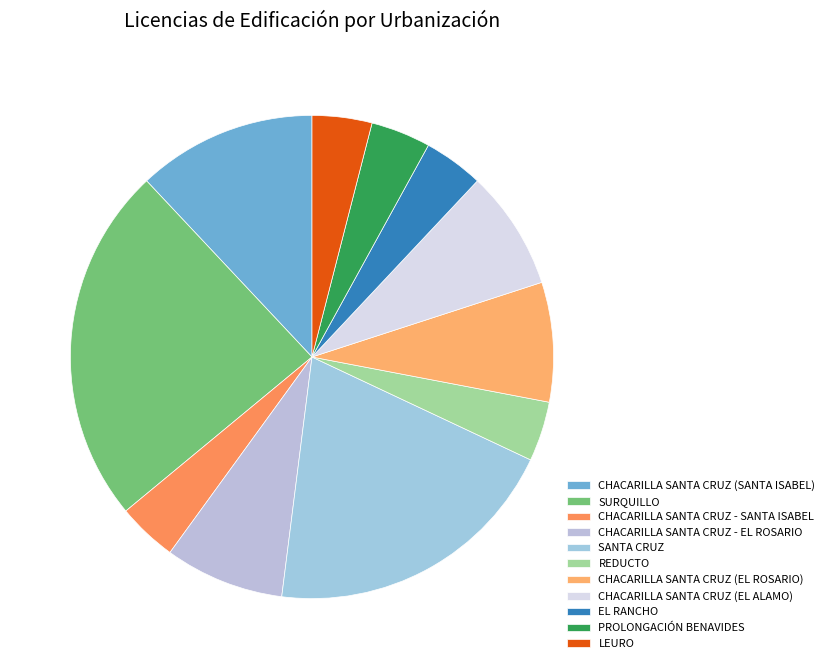

Is it true that CHACARILLA SANTA CRUZ (EL ROSARIO) is 15% of the pie?

False